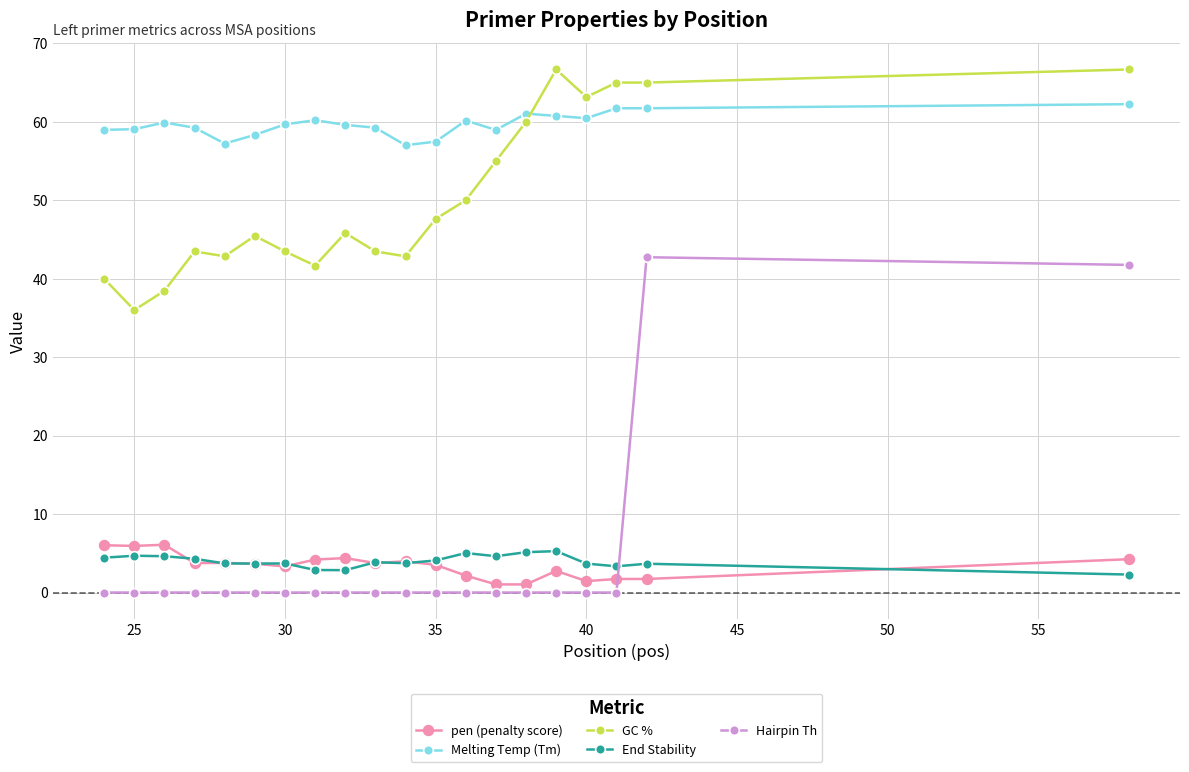

What is the greatest value displayed?

66.7